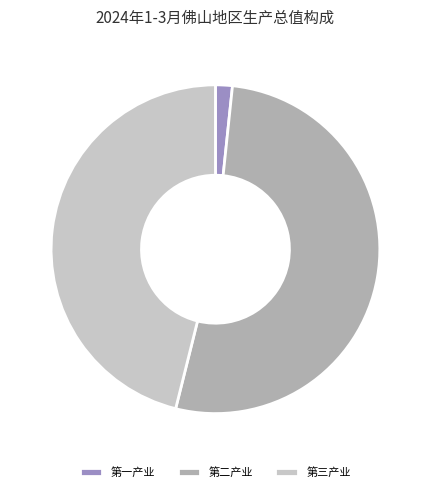

Which category accounts for the majority?

第二产业